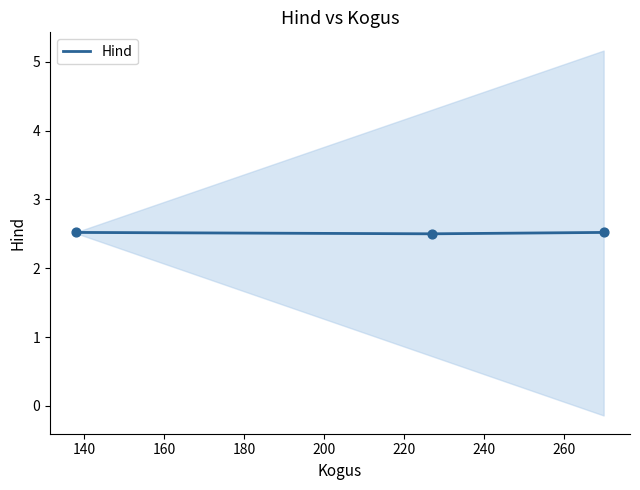

Count the Hind values in the range 2 to 3.

3